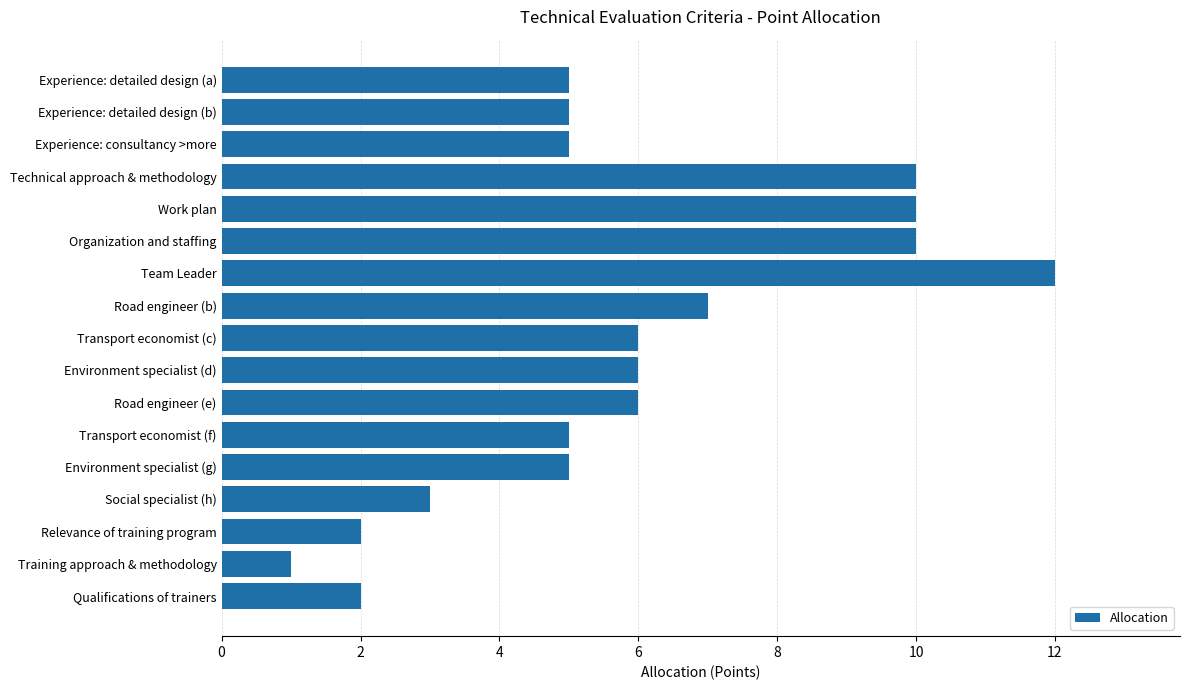

Reading bottom to top, list all the values displayed in this chart.

2	1	2	3	5	5	6	6	6	7	12	10	10	10	5	5	5